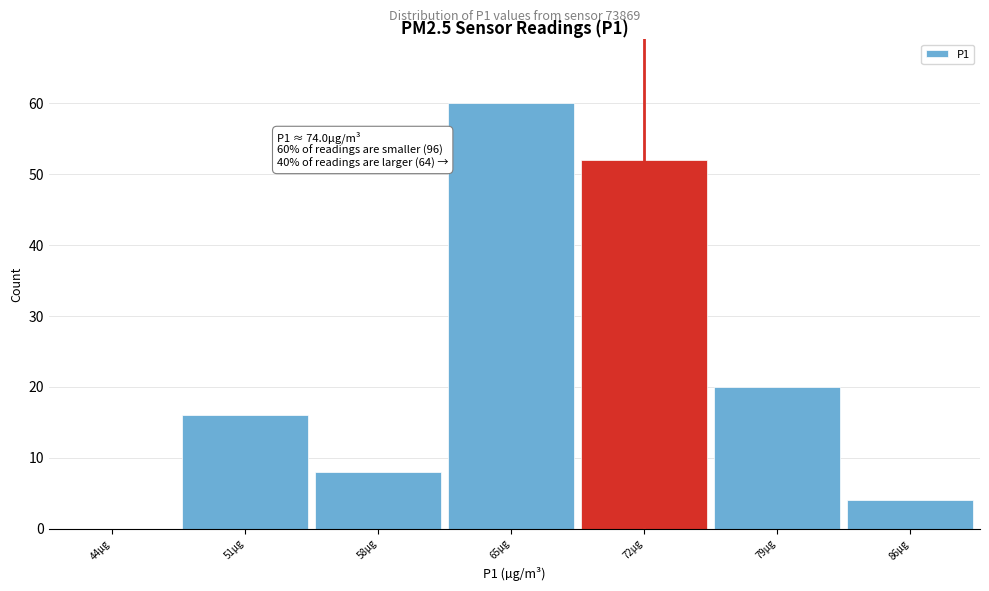

Reading left to right, list all the values displayed in this chart.

44µg=0	51µg=16	58µg=8	65µg=60	72µg=52	79µg=20	86µg=4